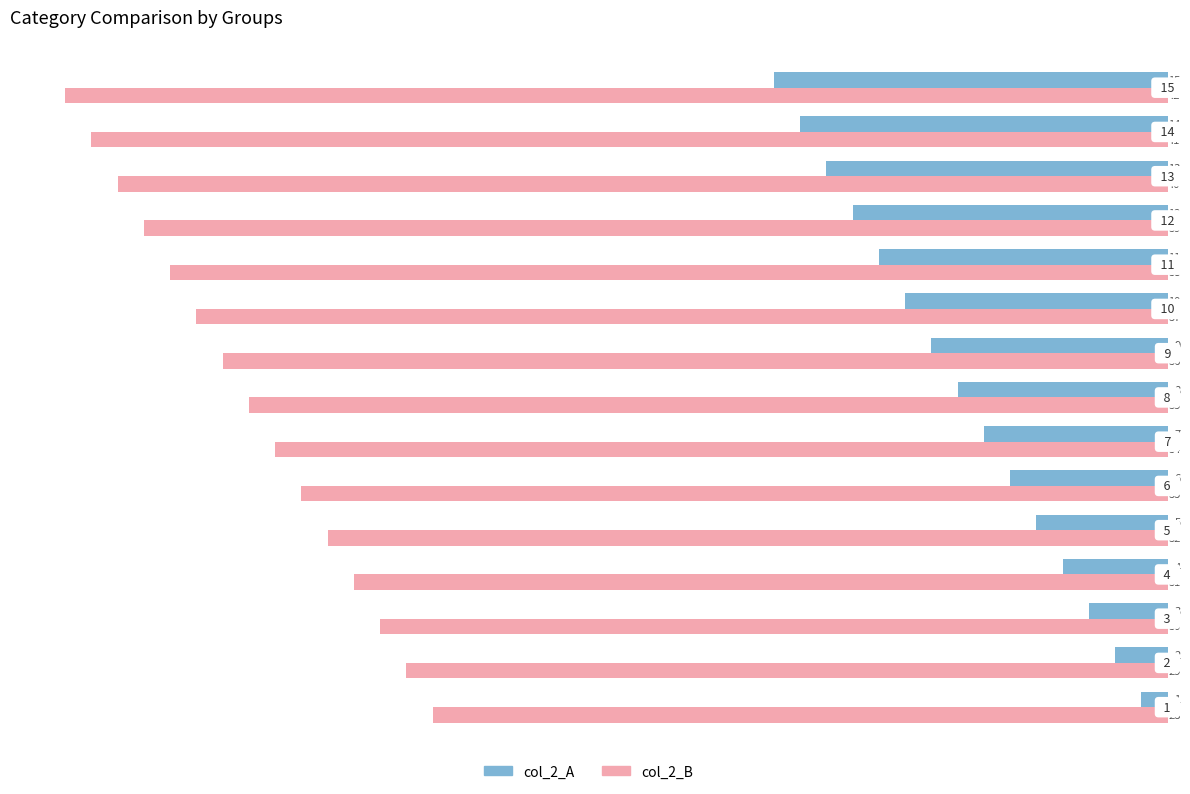

List the series in order of their overall mean, lowest first.

col_2_A, col_2_B